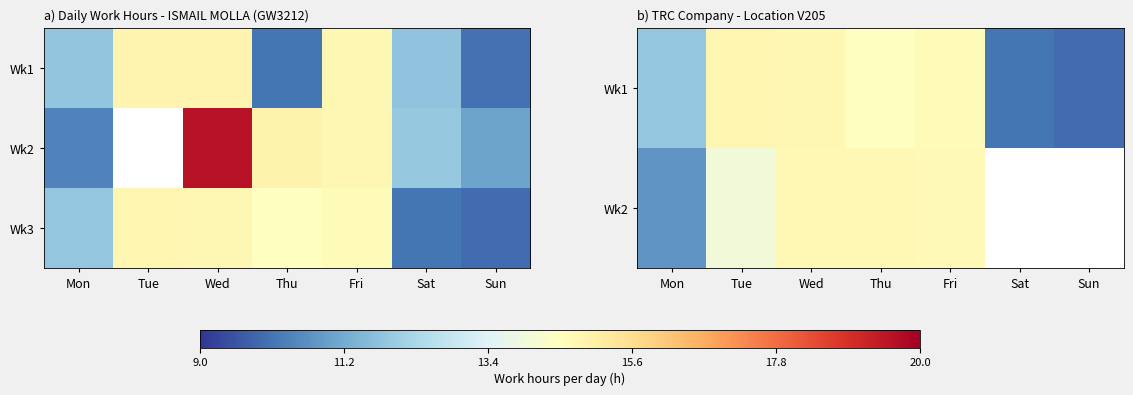

At which category does the chart reach its minimum across all series?

Sun